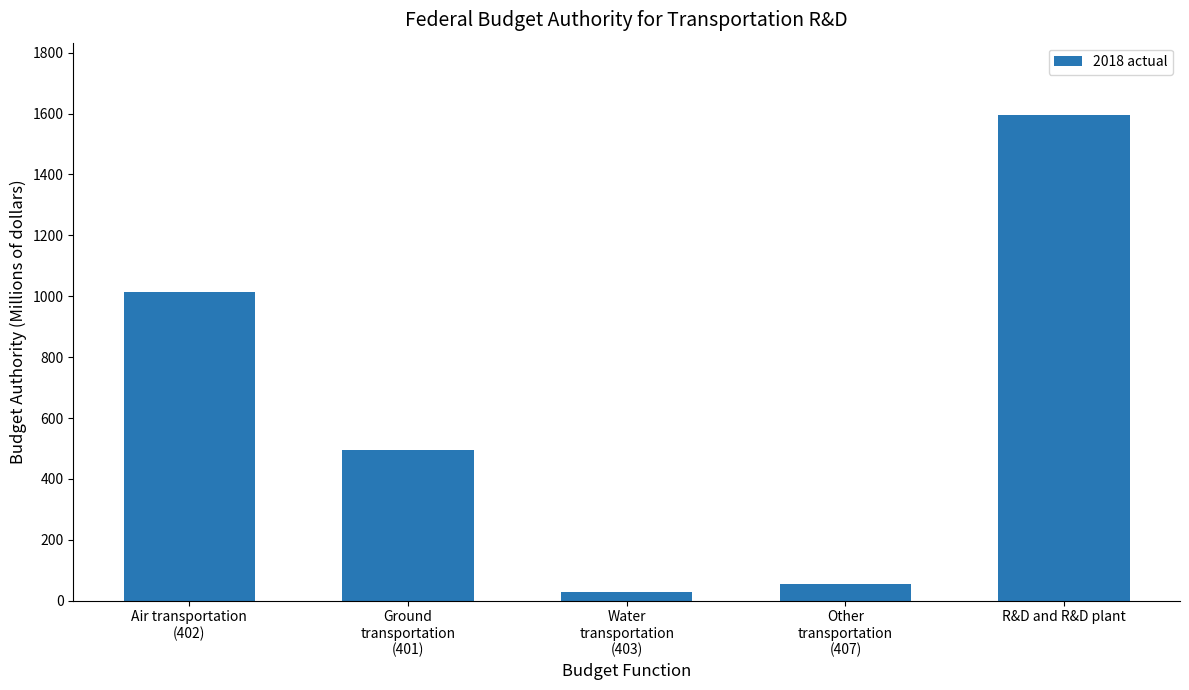

Rank the categories by value from lowest to highest.

Water
transportation
(403), Other
transportation
(407), Ground
transportation
(401), Air transportation
(402), R&D and R&D plant